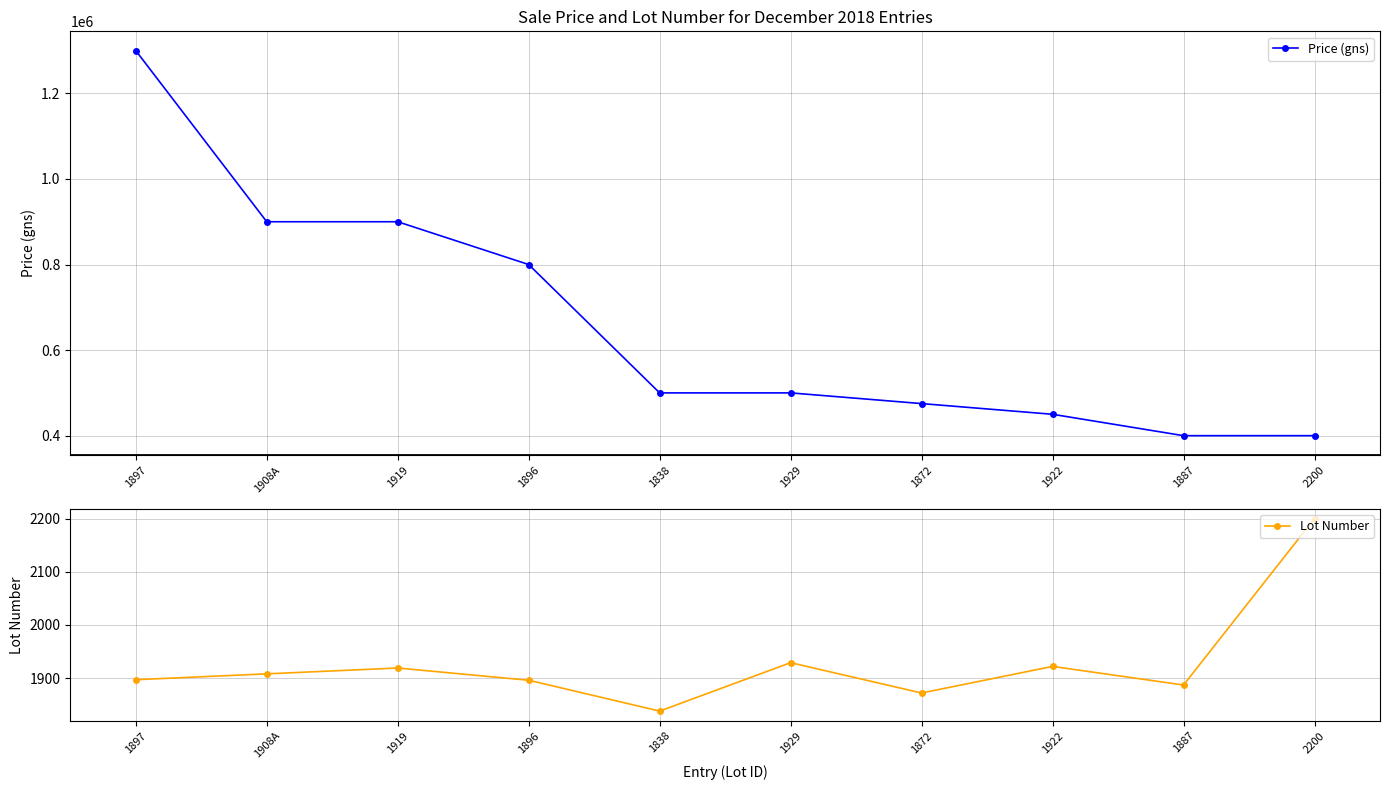

In Lot Number, how many points are lower than both neighbors (excluding endpoints)?

3